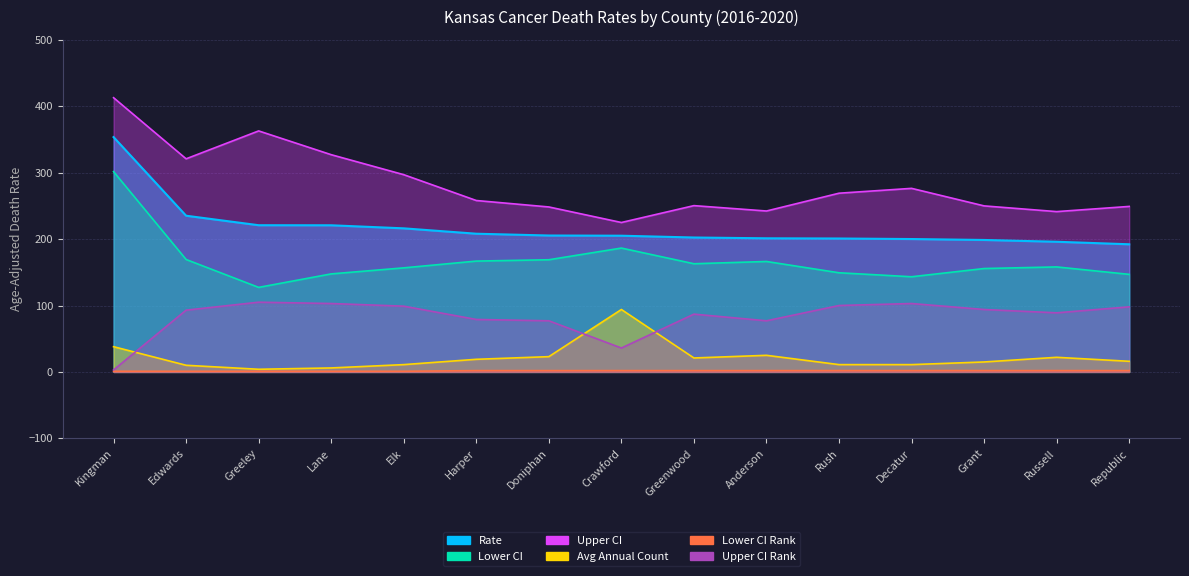

Rank the series at Rush from highest to lowest value.

Upper CI, Rate, Lower CI, Upper CI Rank, Avg Annual Count, Lower CI Rank